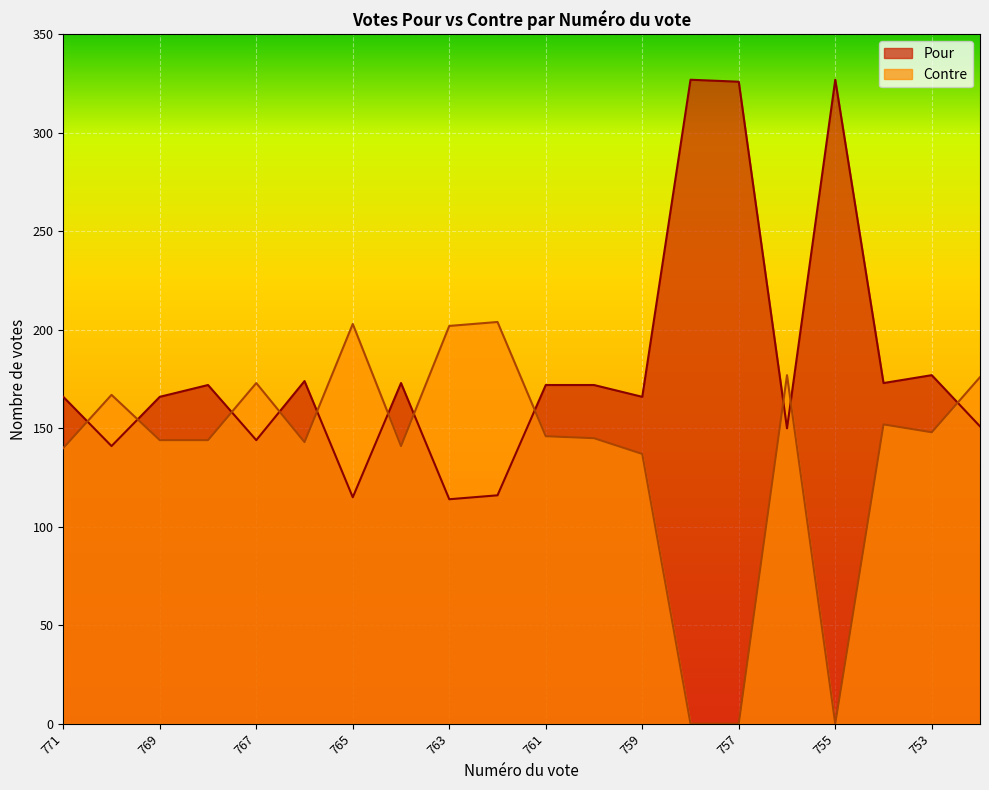

Which category has the highest value in the Pour series?

758